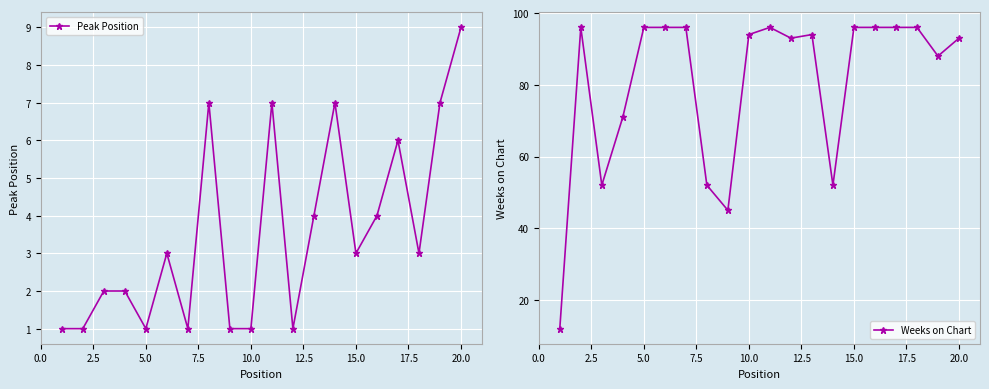

True or false: Weeks on Chart has more than 1 interior local peaks.

True